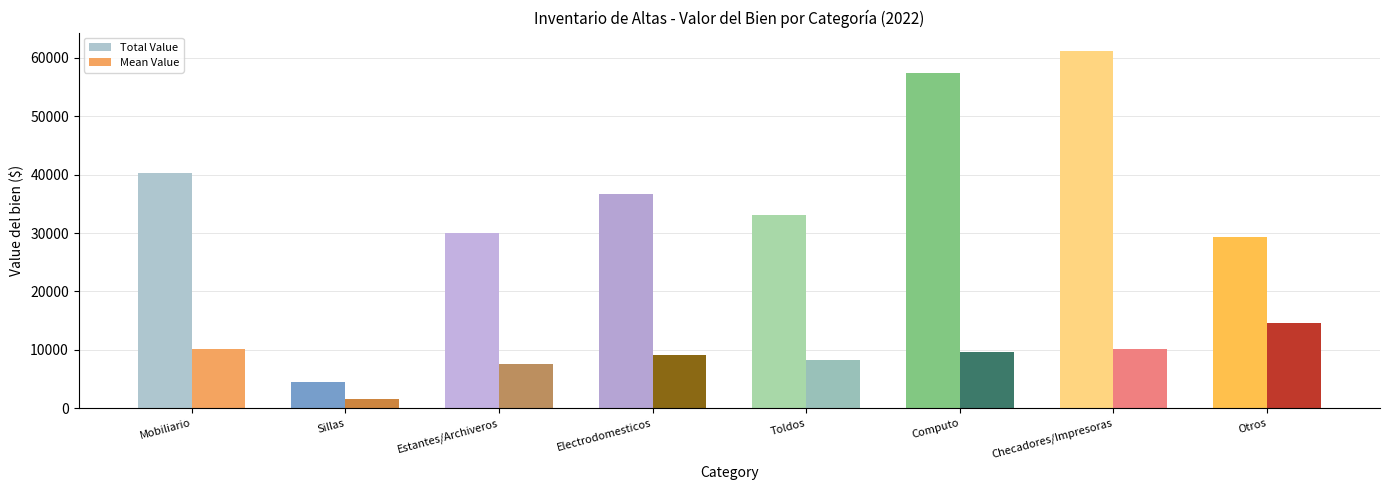

Read the Total Value value at Sillas.

4567.2